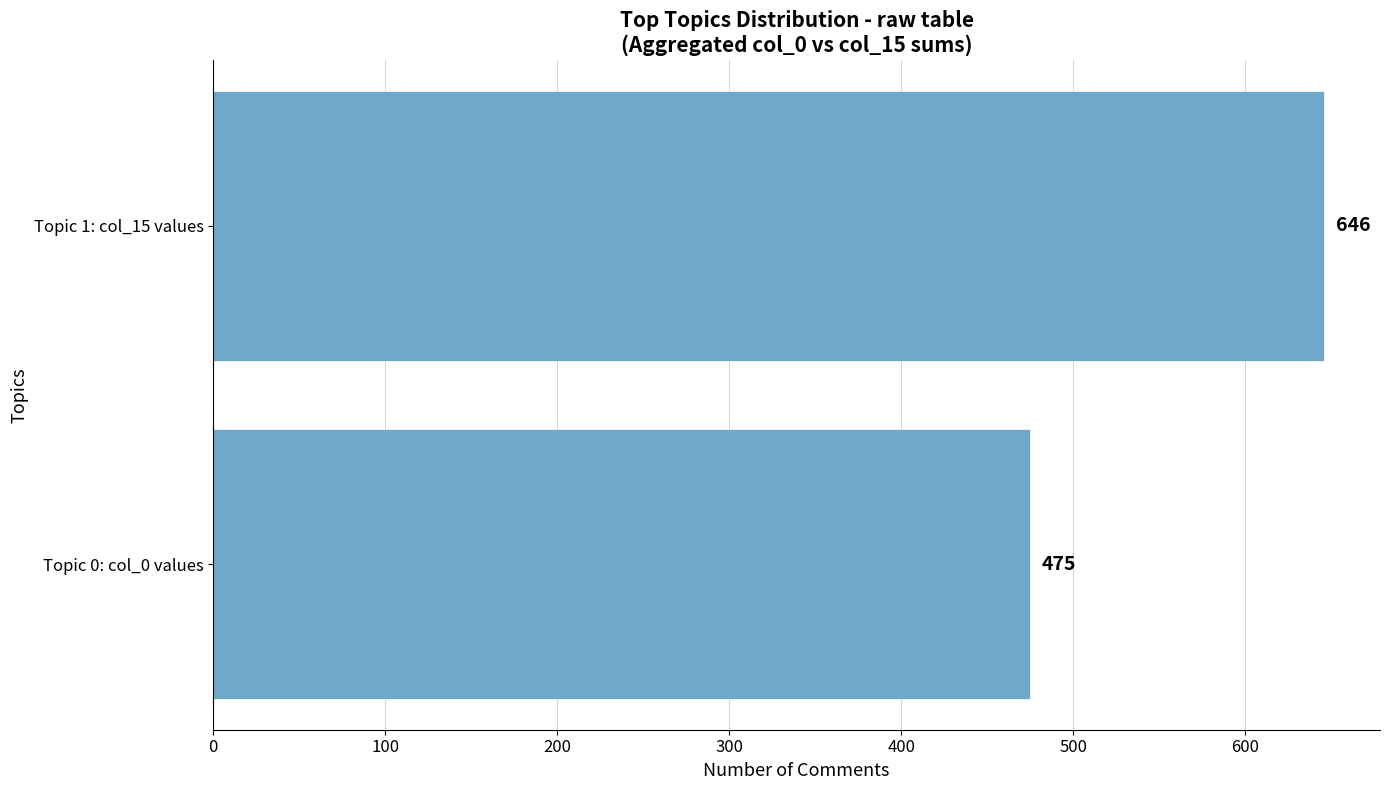

Reading bottom to top, transcribe all the data shown in this chart.

Topic 0: col_0 values=475	Topic 1: col_15 values=646